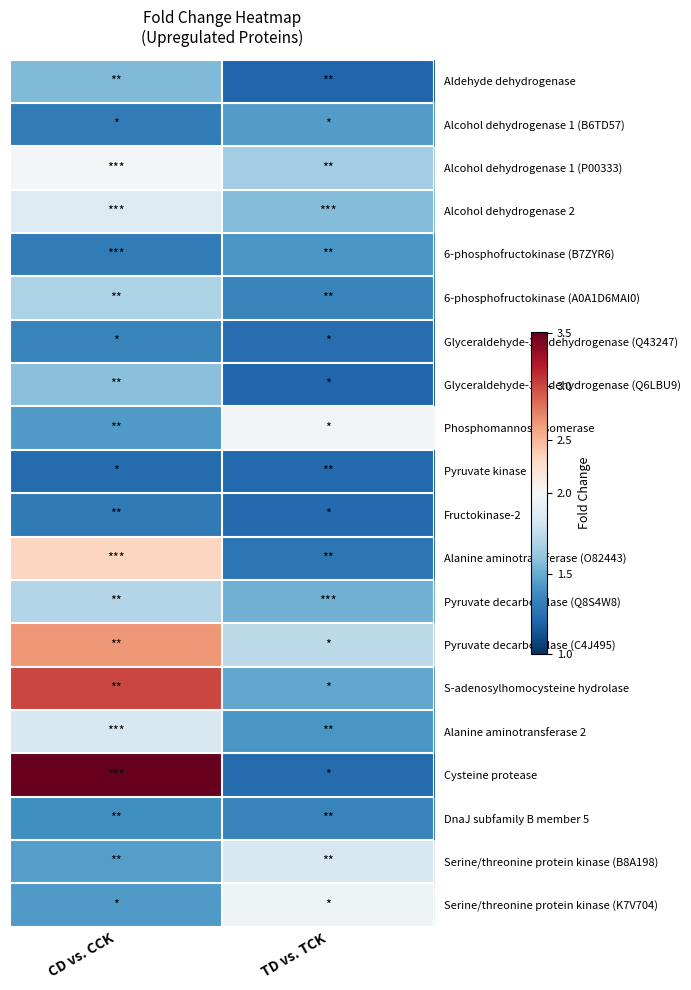

What is the total value across all series at TD vs. TCK?

29.3